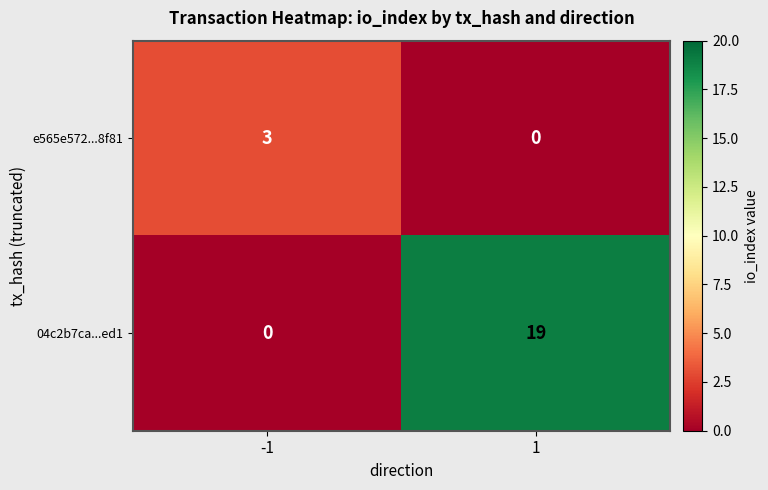

What is the difference between the 04c2b7ca...ed1 values at -1 and 1?

19